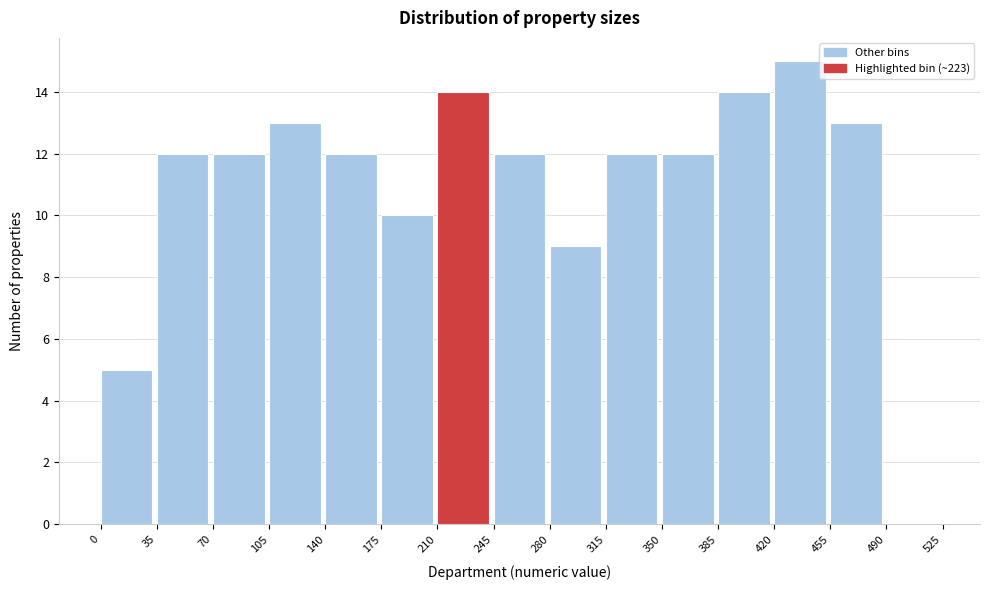

What is the height of the bar covering 420 to 455 on the x-axis? The values are not printed on the chart, so give them approximately, as read against the axis.

15